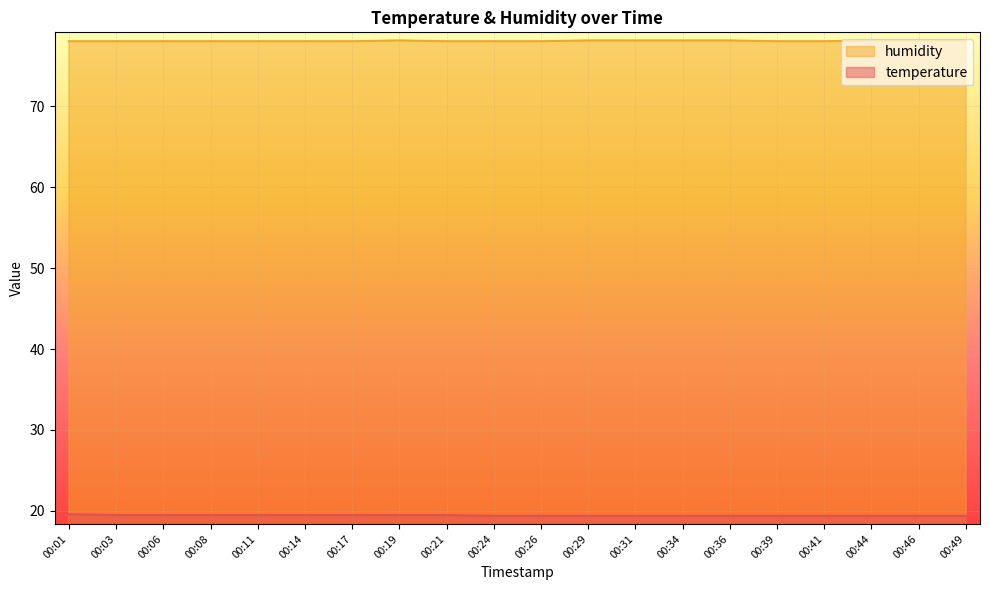

Count the number of data series in this chart.

2